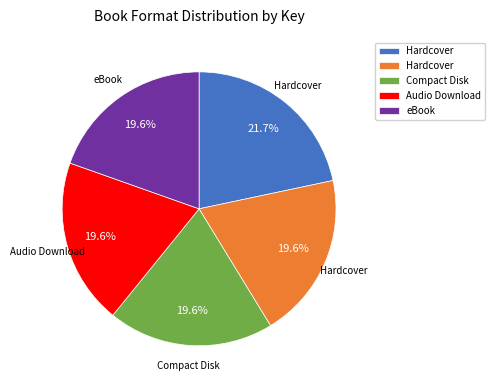

Does any single category account for the majority?

No